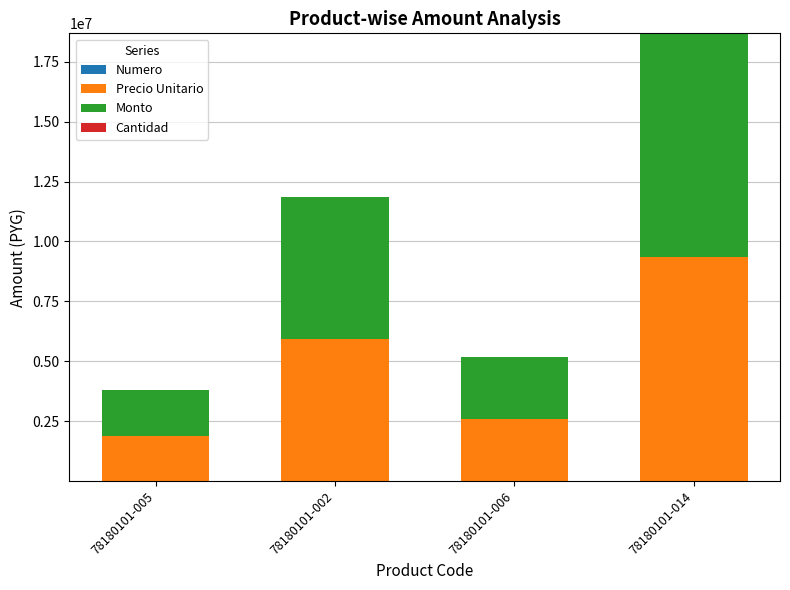

At which category is the sum across all series the highest?

78180101-014